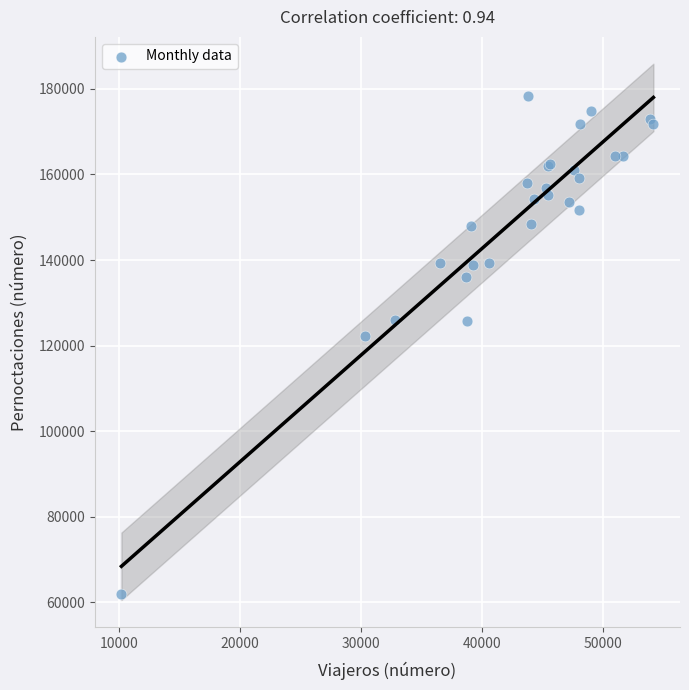

What Y value in the scatter plot is closest to 120109?

122296